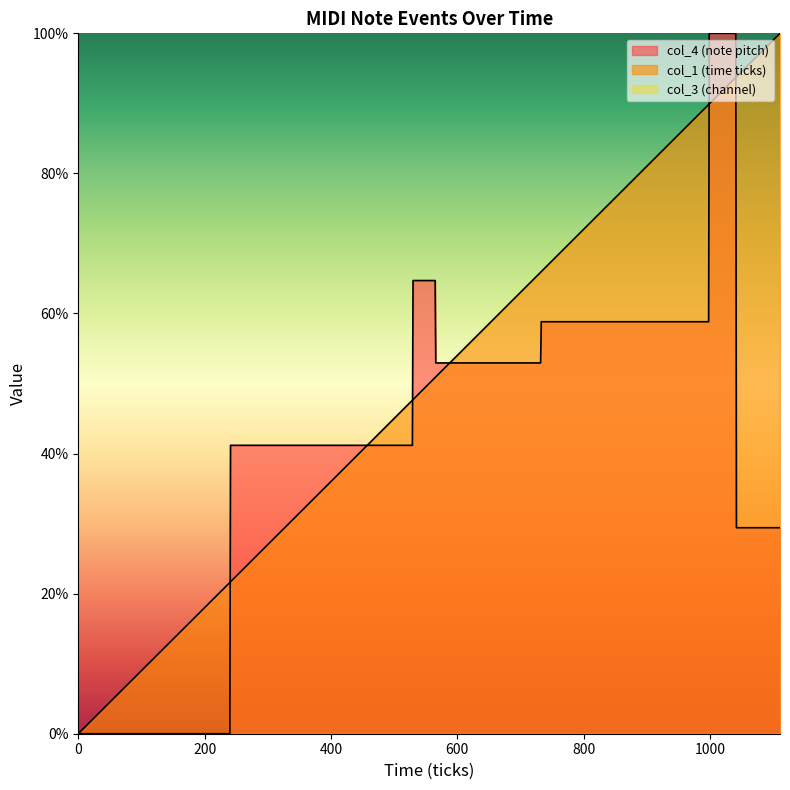

How many positive values does the col_4 series have?

13